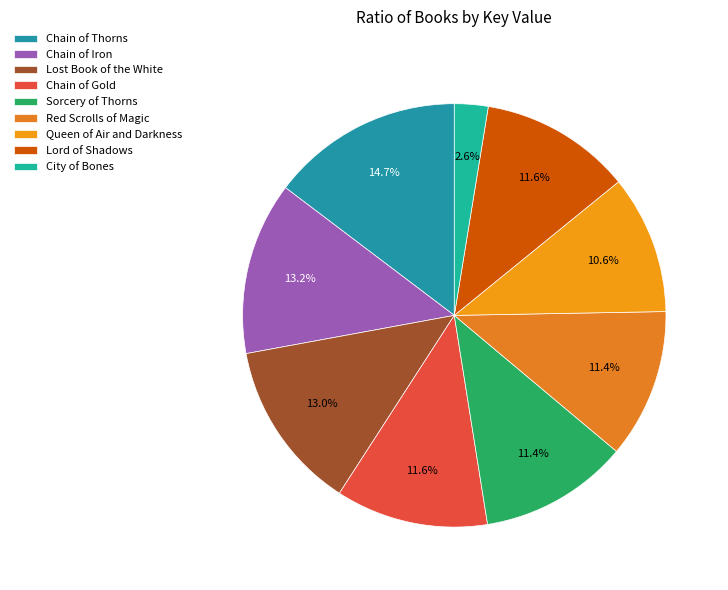

To the nearest percent, what is the combined percentage of Chain of Gold and Lord of Shadows?

23%